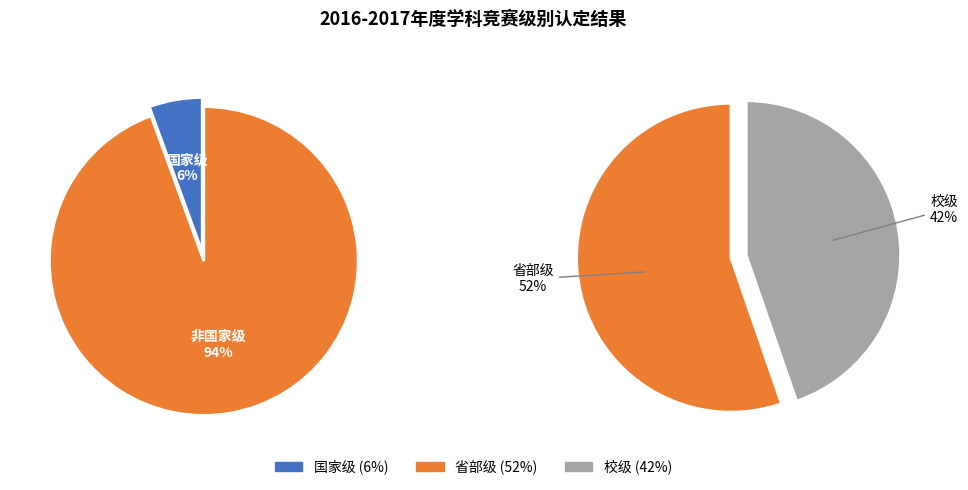

To the nearest percent, what portion does 校级 represent?

42%